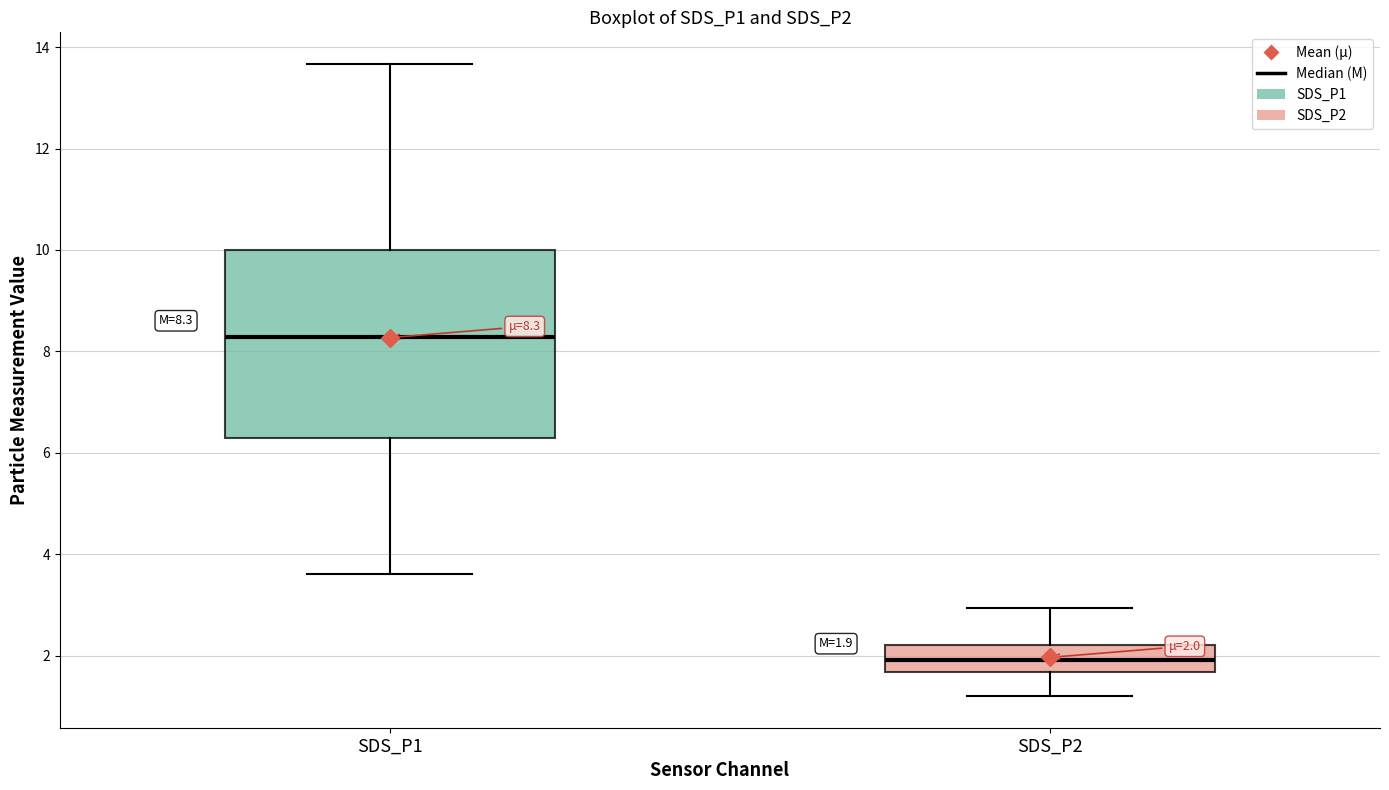

Which box is the tallest, from its lower edge to its upper edge?

SDS_P1